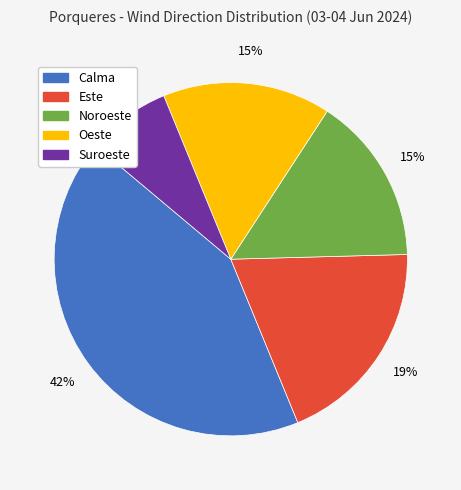

Is there a majority slice in this chart?

No